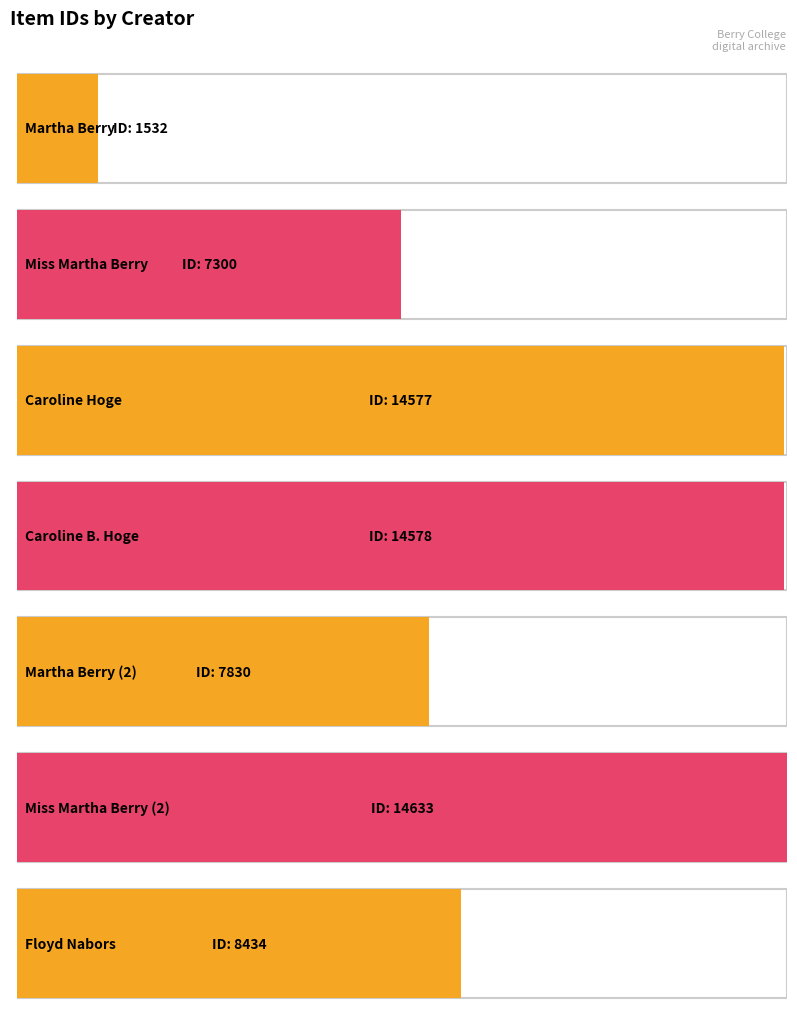

What is the sum of all values?

68884